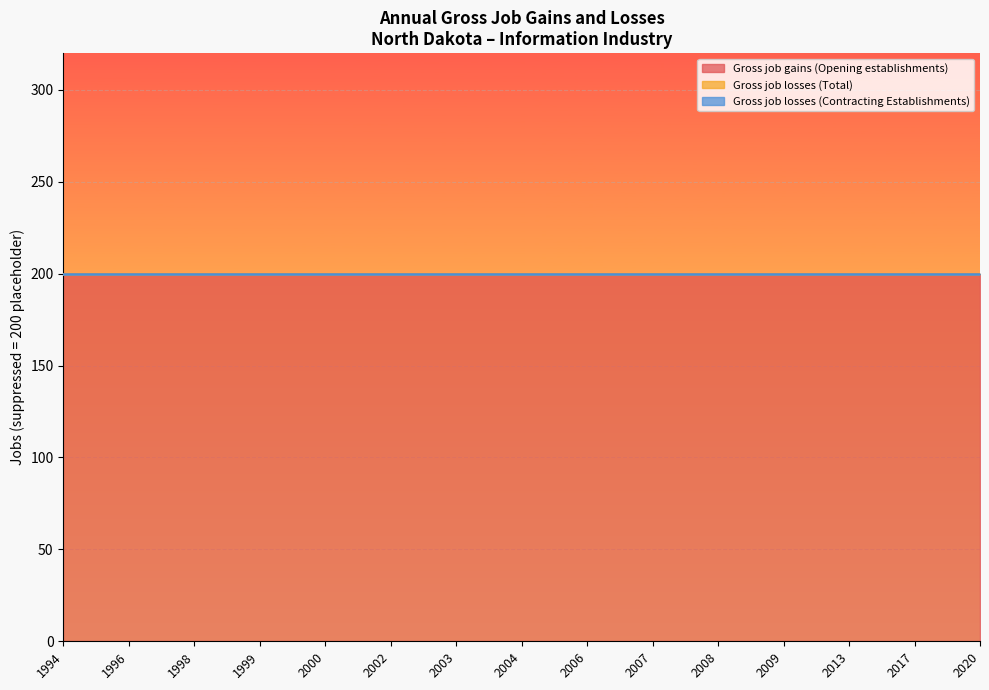

True or false: Gross job losses (Total) has more than 1 interior local peaks.

False